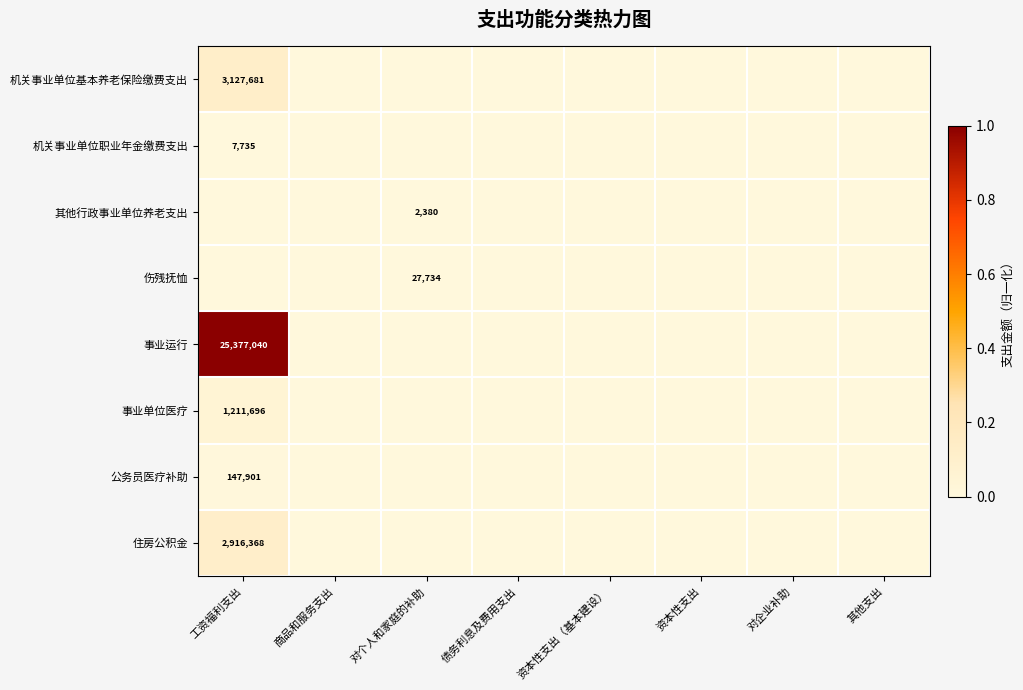

The 其他行政事业单位养老支出 series shows 2380 at 对个人和家庭的补助. True or false?

True